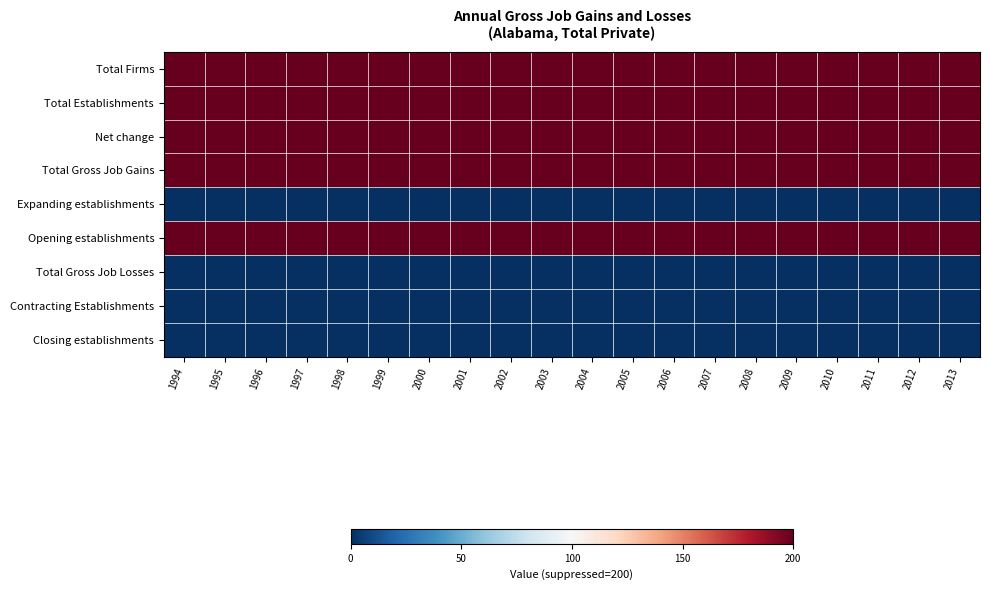

Count the number of data series in this chart.

9